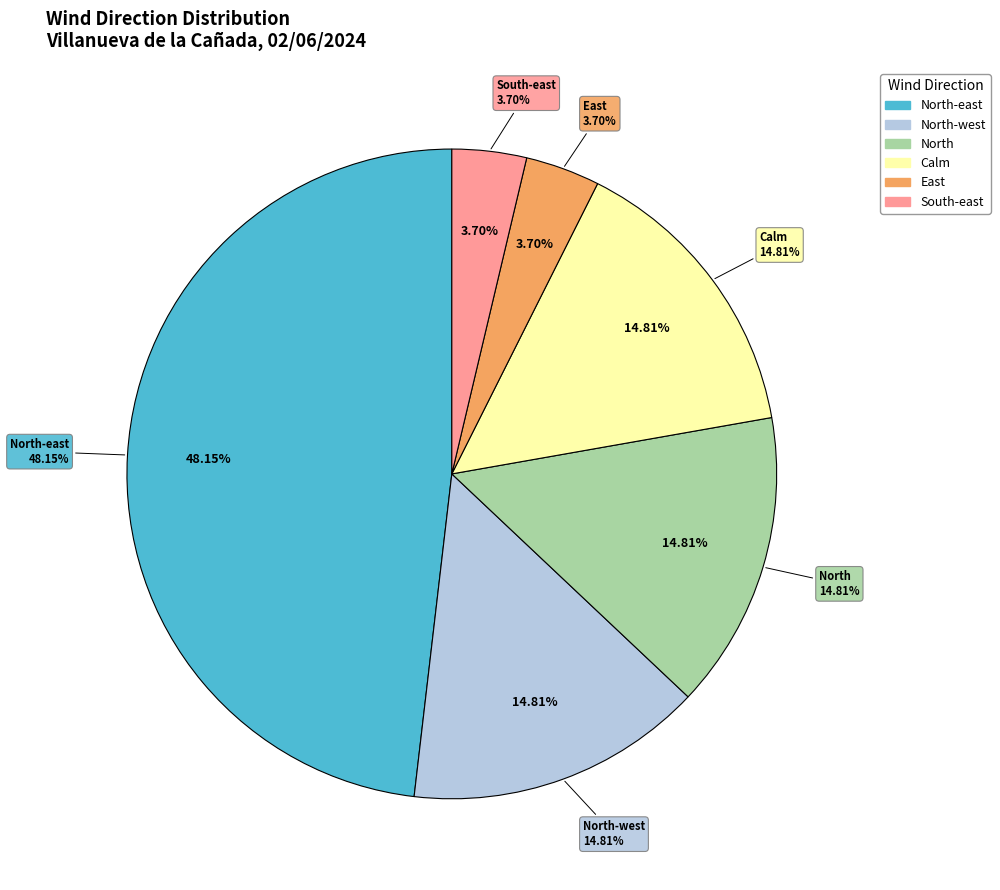

Is the sum of North and North-east greater than half?

Yes